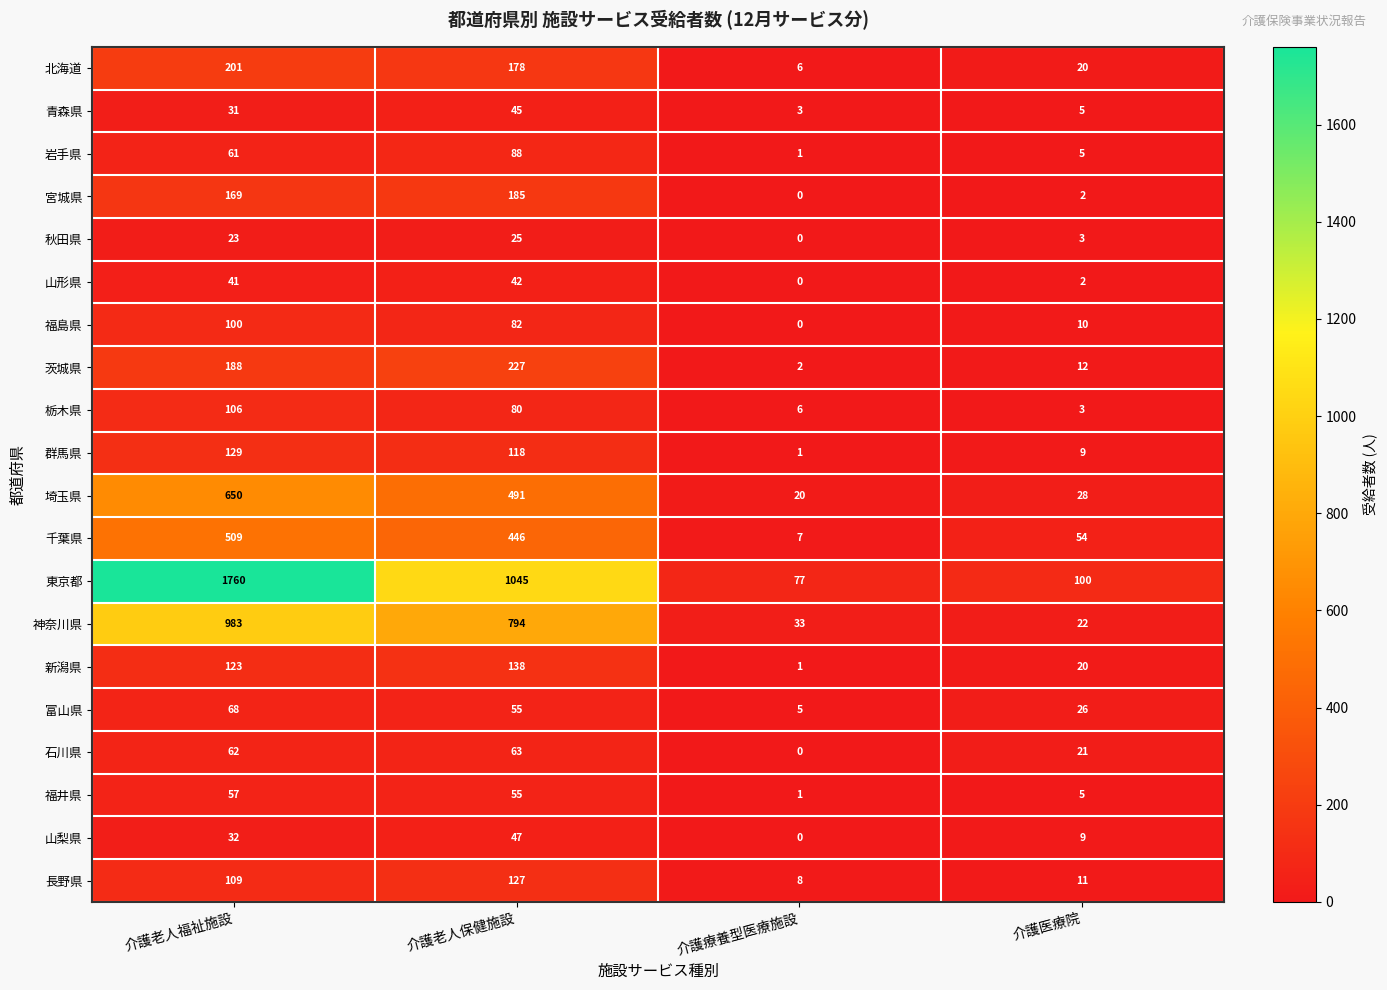

At how many categories does at least one series exceed 65?

4